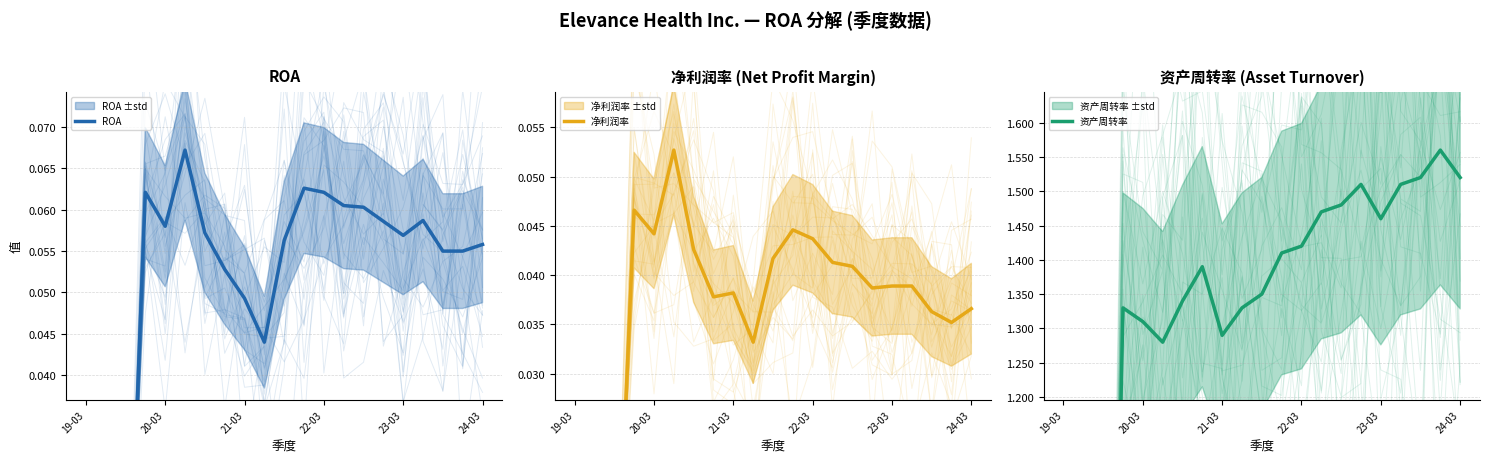

The value of ROA at 20-03 is 0.1. True or false?

True